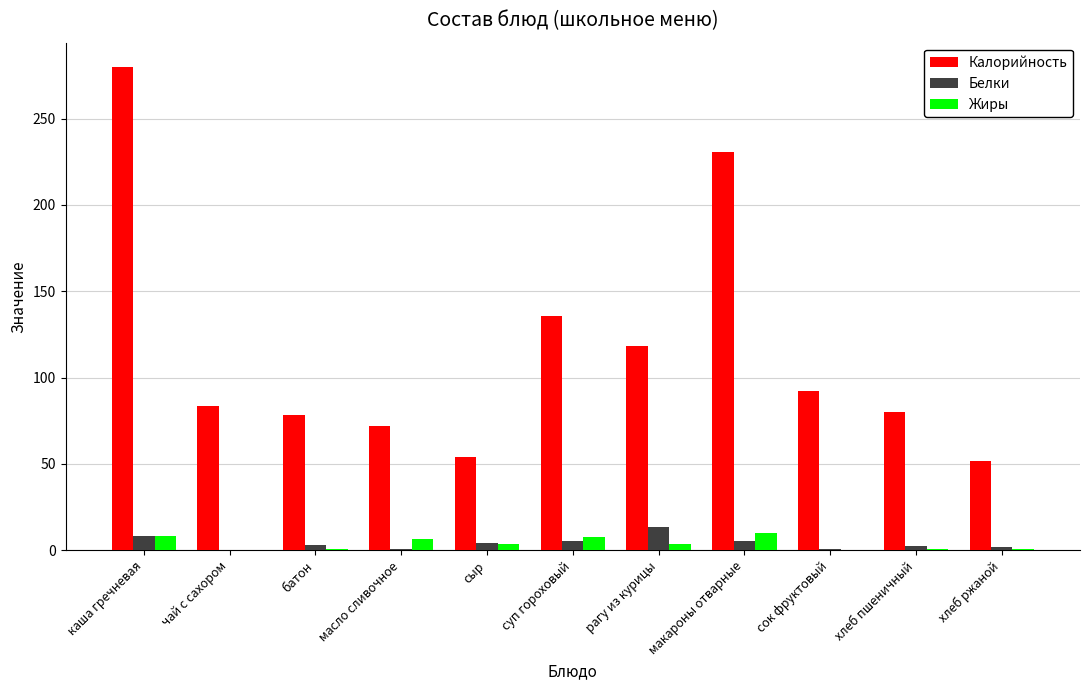

What is the maximum value for Калорийность?

280.0